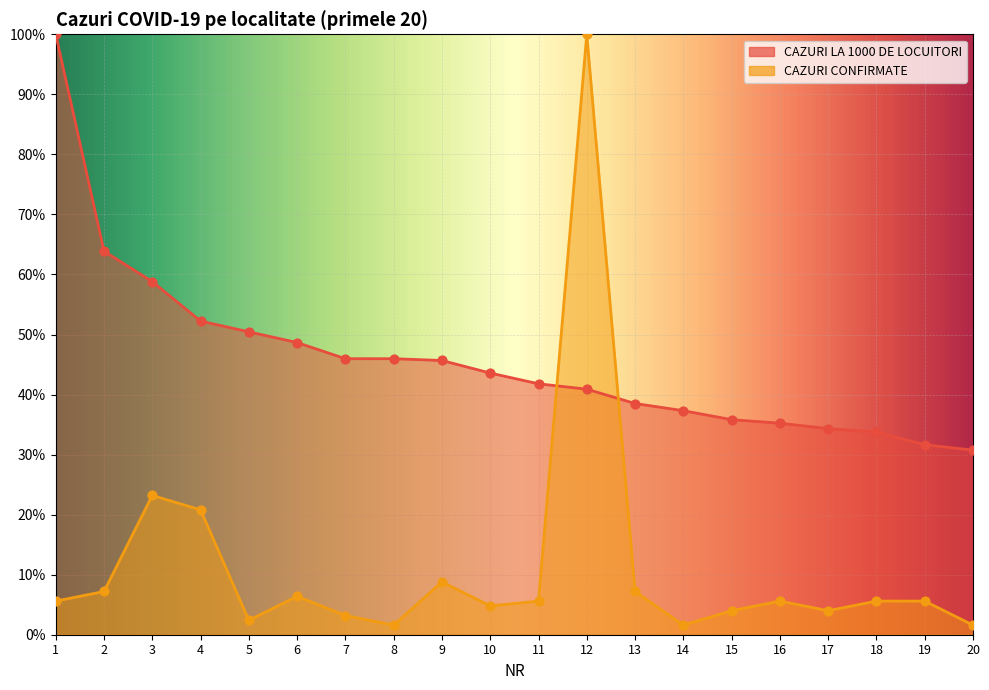

Which series reaches the minimum Y coordinate?

CAZURI CONFIRMATE